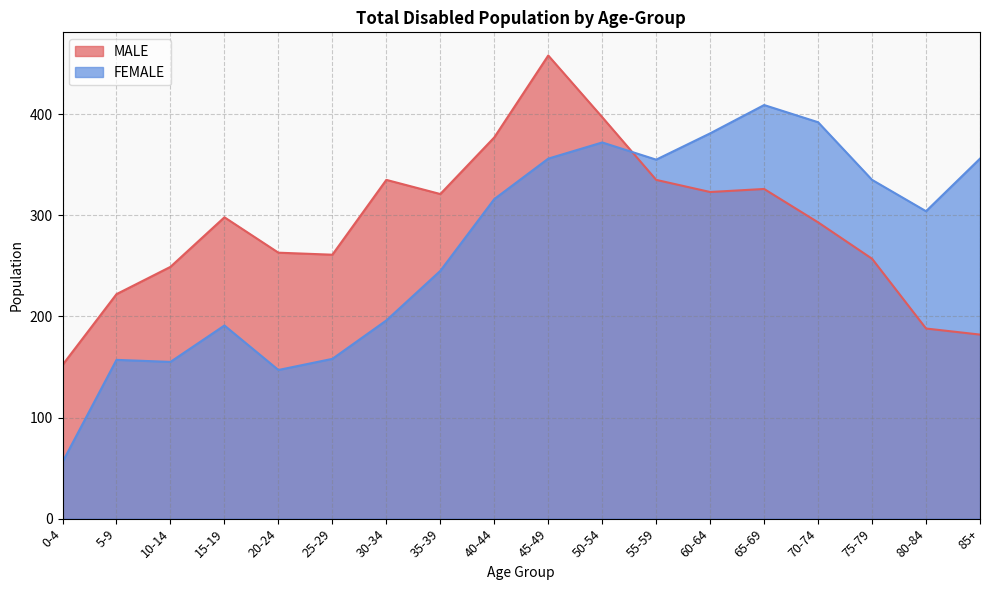

What is the sum of the FEMALE values at 55-59 and 30-34?

551